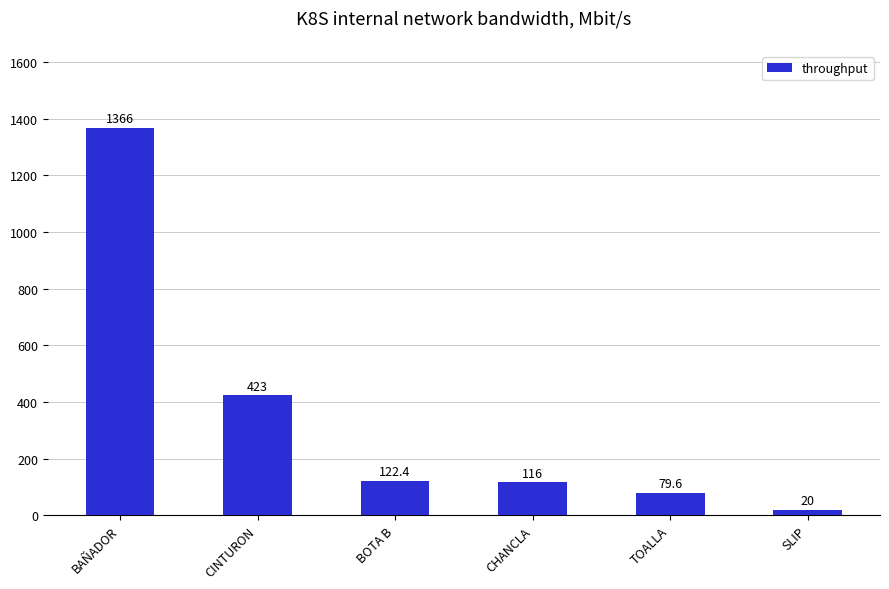

The chart shows a value of 18.3 at TOALLA. True or false?

False